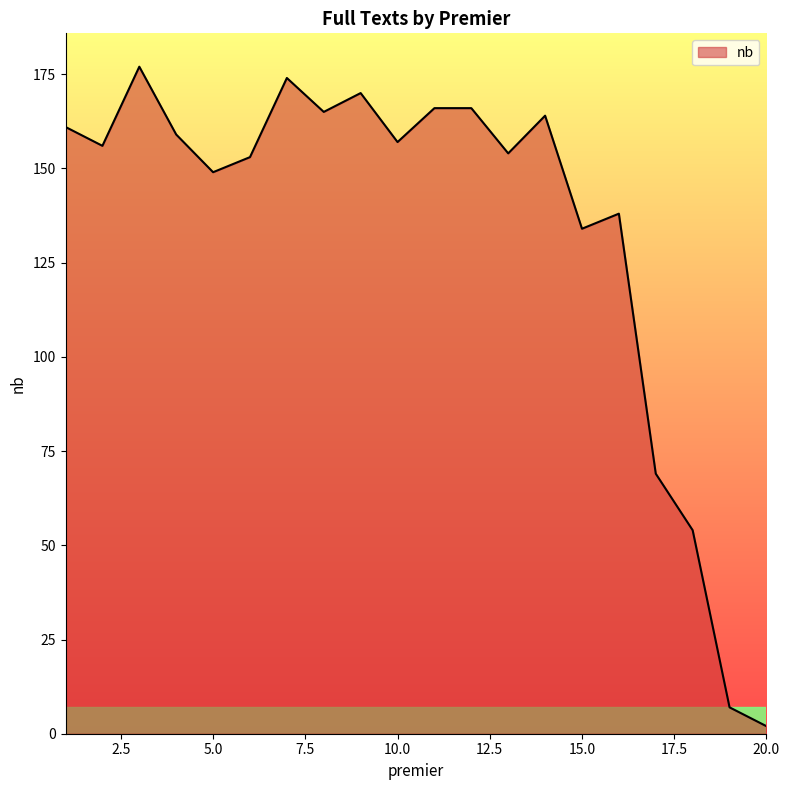

What is the difference between the maximum and minimum values?

175